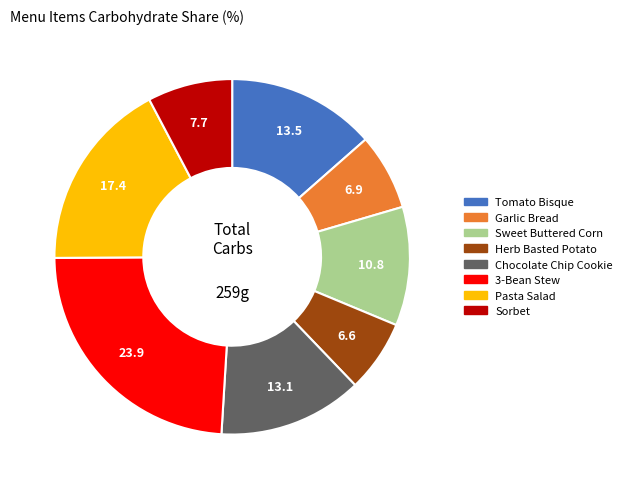

Which slice is the largest?

3-Bean Stew